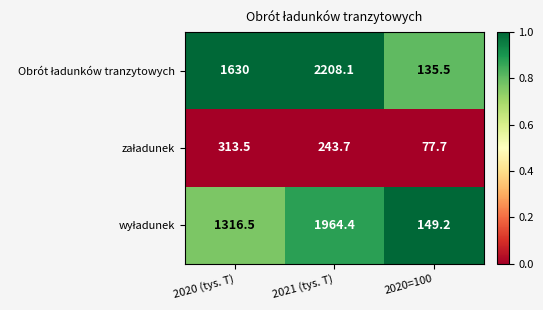

Count the number of categories in the chart.

3